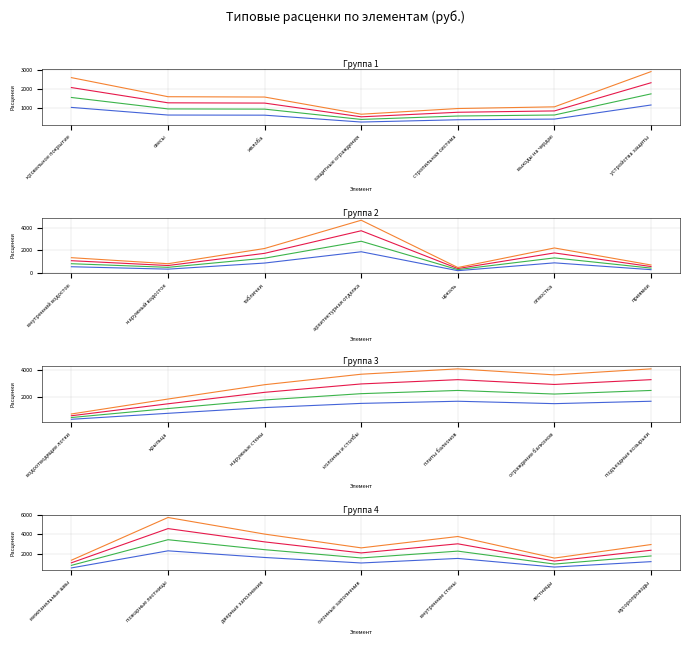

What is the minimum value for scale×0.75?

796.6